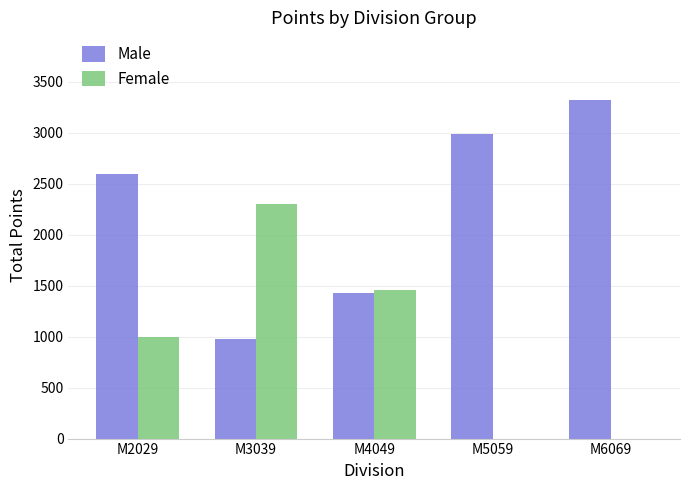

How many groups of bars are there?

5